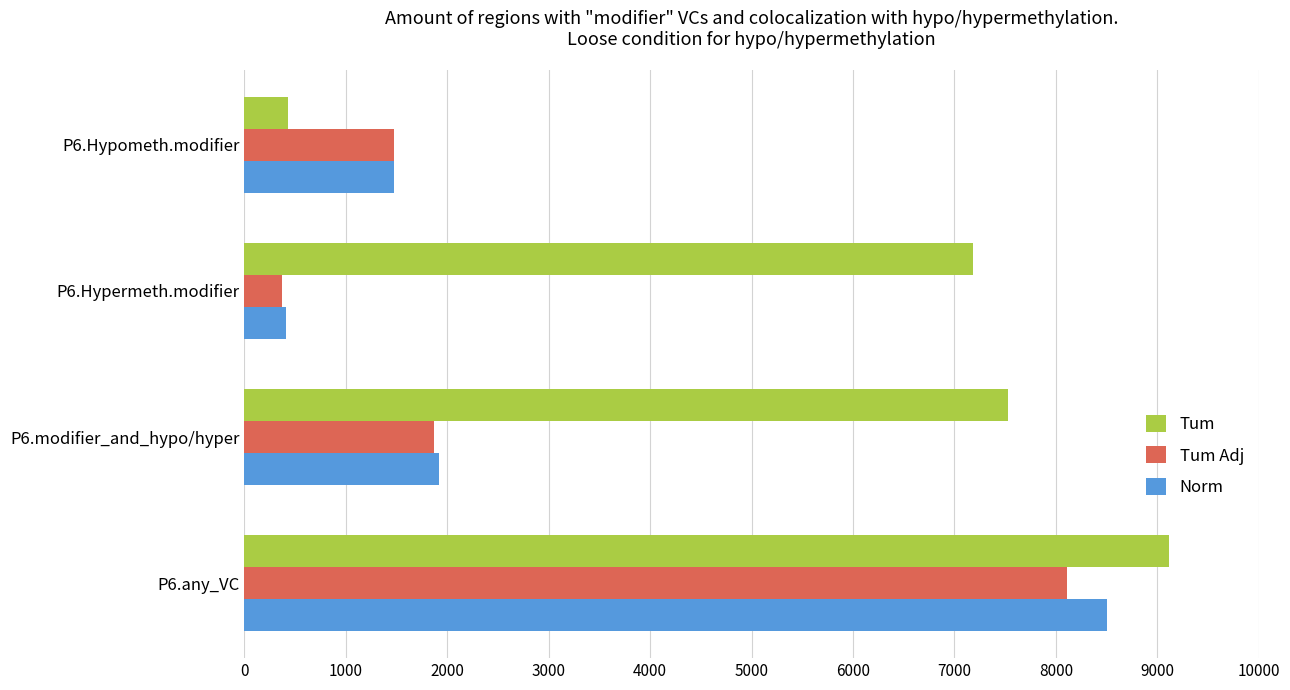

What is the difference between the maximum and second lowest values in the Norm series?

7020